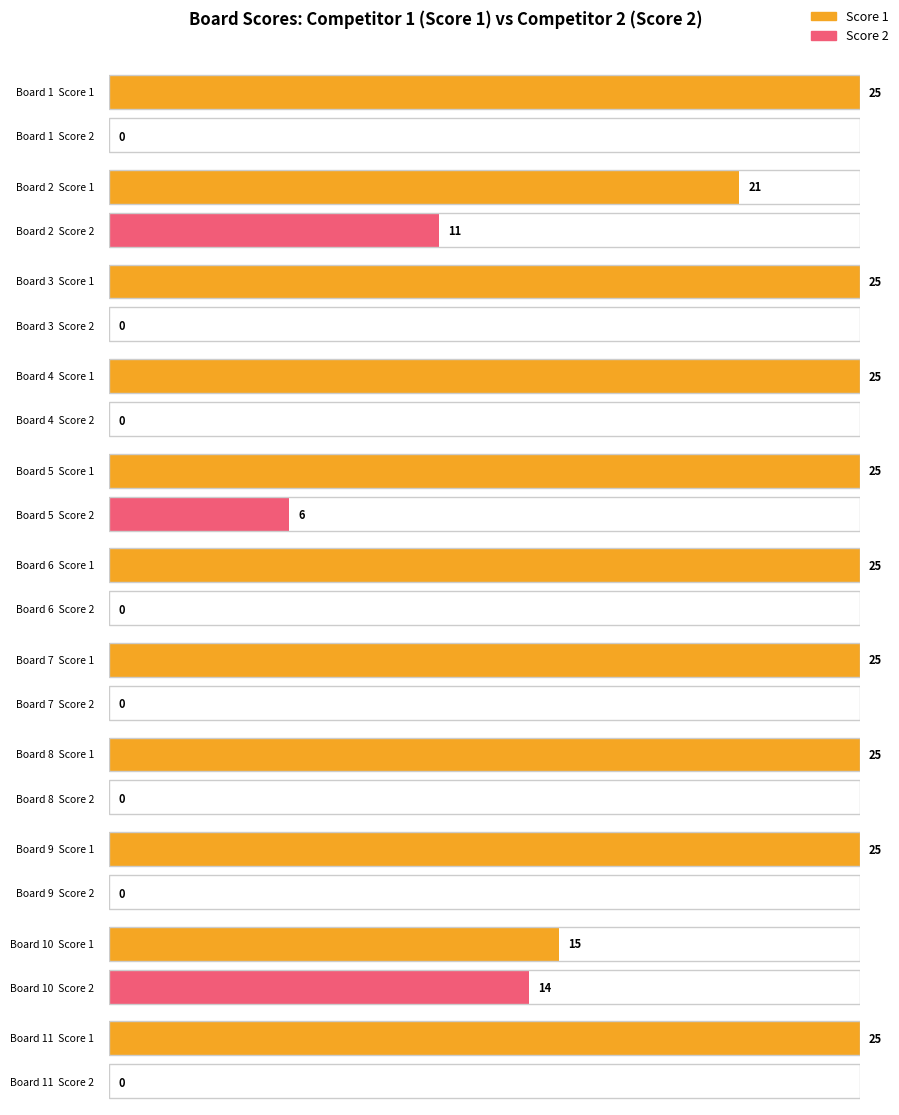

At how many categories does at least one series exceed 20?

10